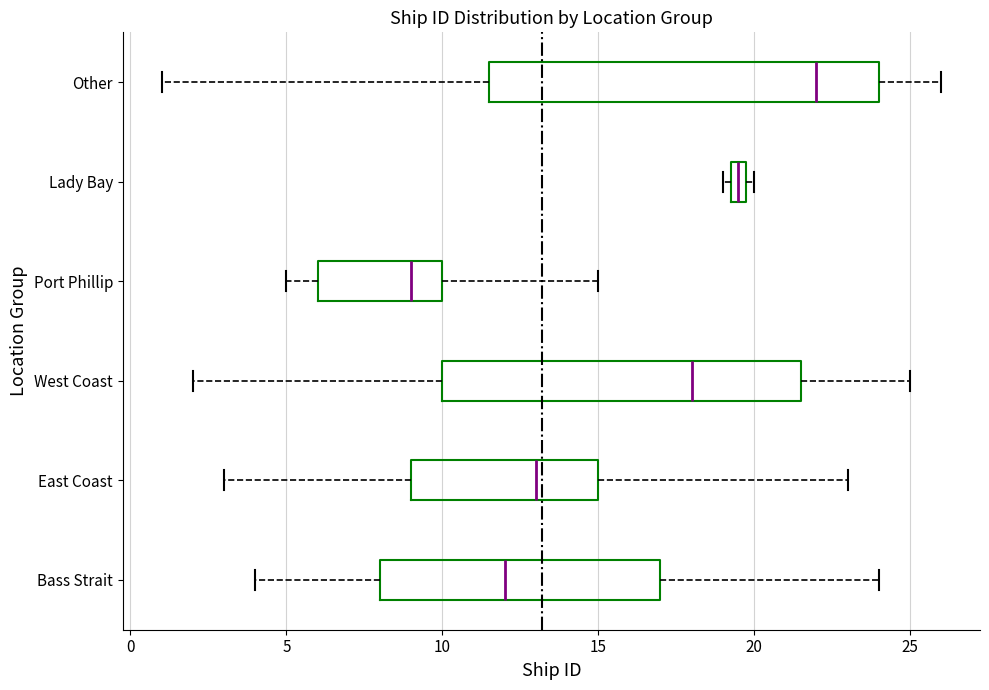

Where is the right edge of the box for Lady Bay on the x-axis? The values are not printed on the chart, so give them approximately, as read against the axis.

20.0